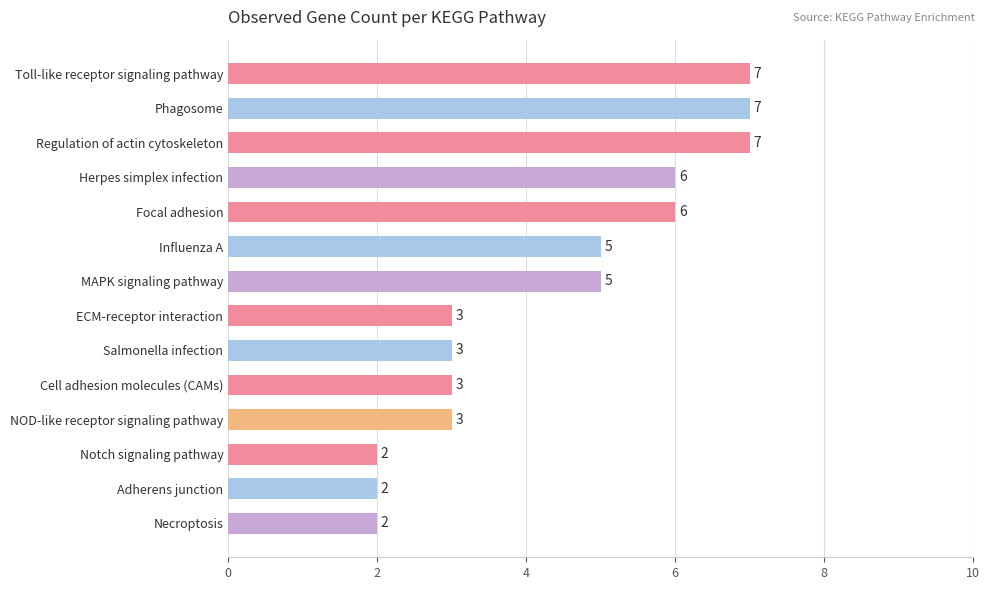

Approximately how many times larger is the value at Notch signaling pathway compared to MAPK signaling pathway?

0.4